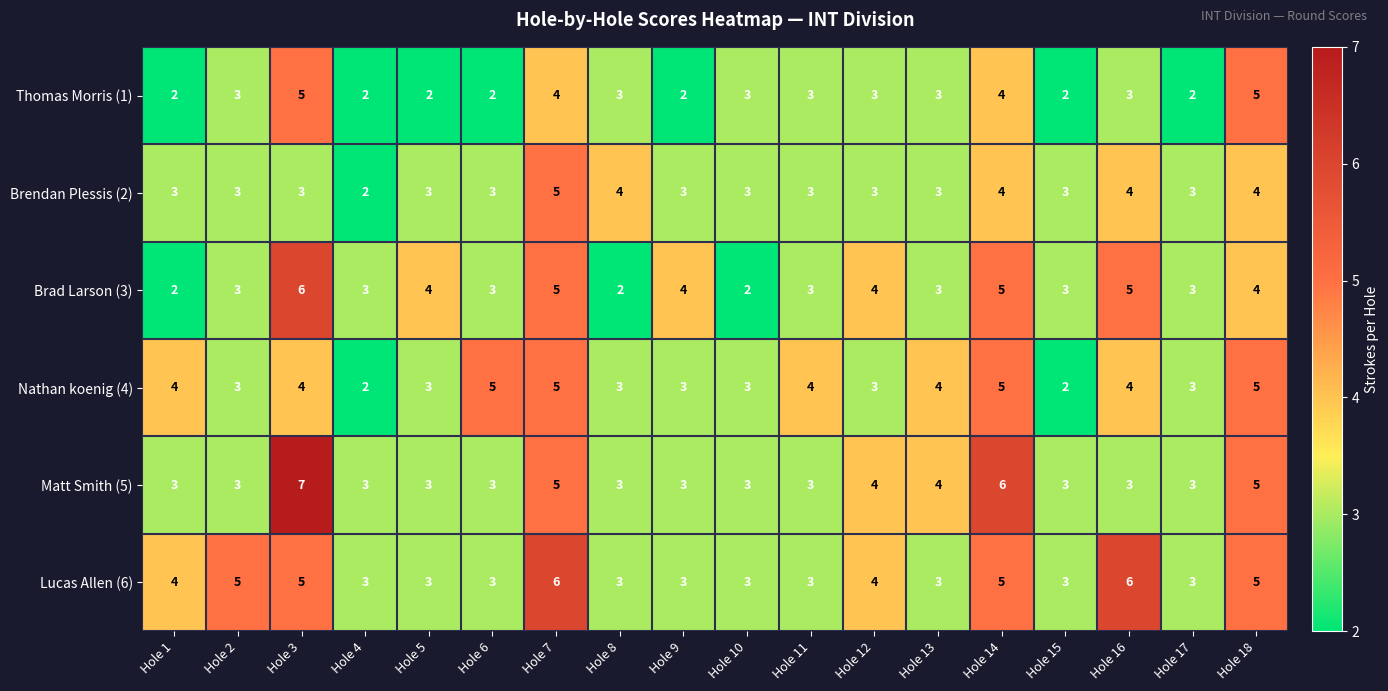

What is the difference between the Matt Smith (5) values at Hole 4 and Hole 3?

4